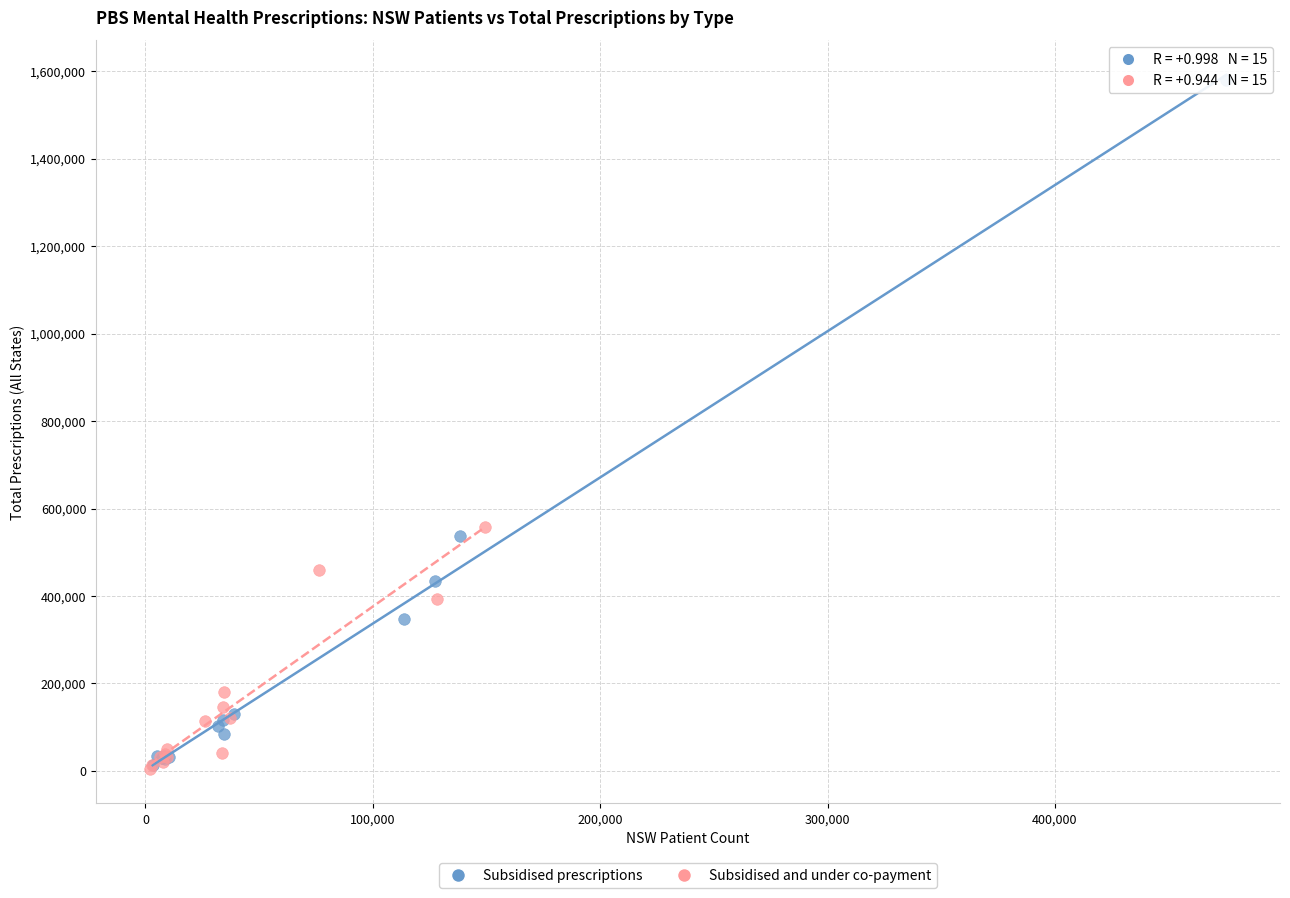

Which series reaches the maximum Y coordinate?

Subsidised prescriptions